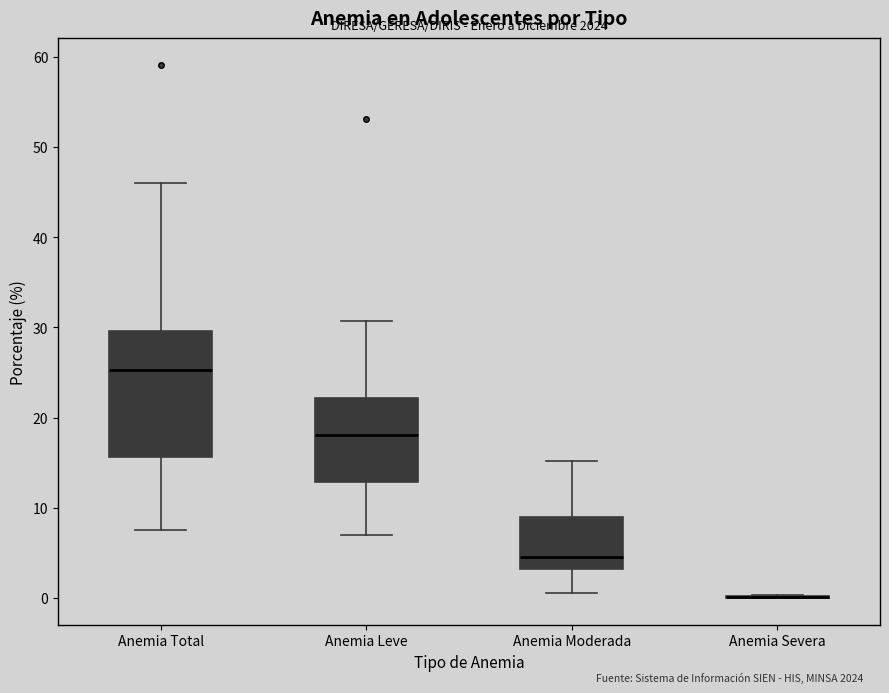

Reading left to right, transcribe this box plot: for each box, give where its median line is, the range the box spans, and where its two whiskers end, as read against the y-axis. The values are not printed on the chart, so give them approximately, as read against the axis.

Anemia Total: median 25, box 16 to 30, whiskers 7 to 46
Anemia Leve: median 18, box 13 to 22, whiskers 7 to 31
Anemia Moderada: median 5, box 3 to 9, whiskers 1 to 15
Anemia Severa: box collapsed to a line at 0, whiskers 0 to 0